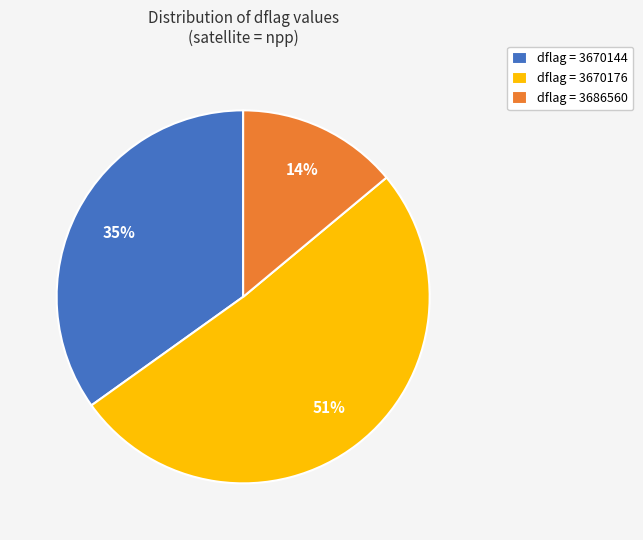

Which slice represents more than half of the pie?

dflag = 3670176